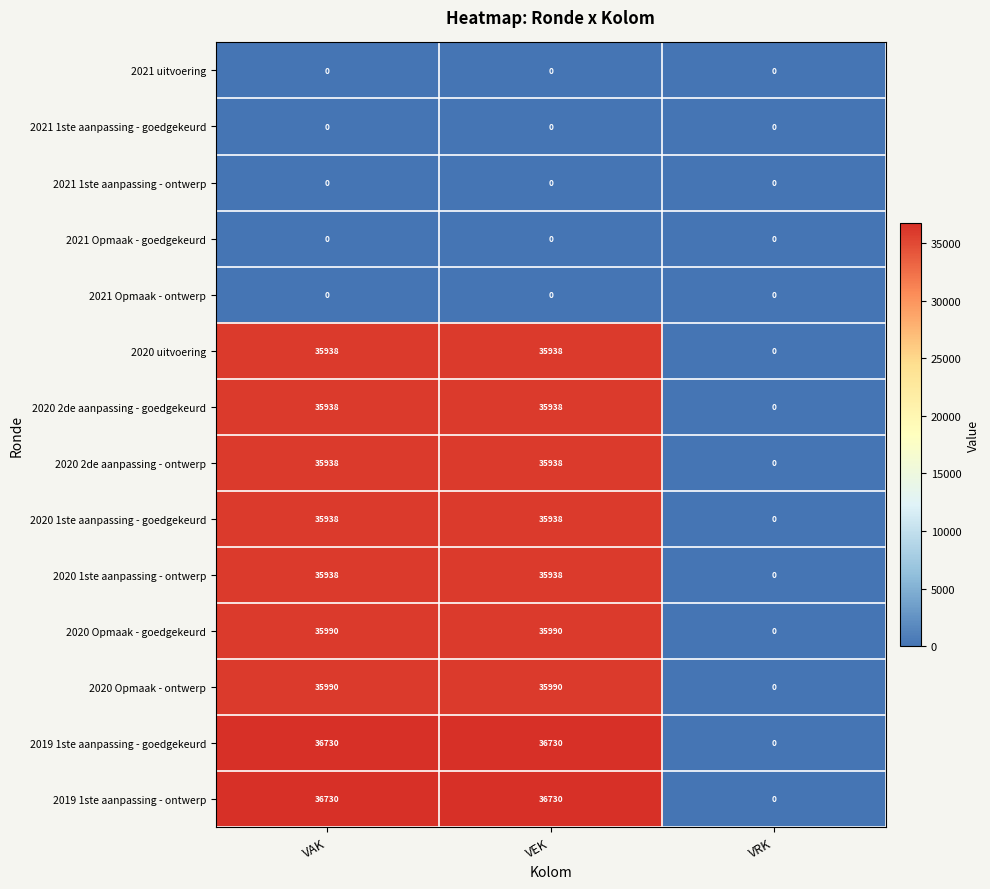

Count the 2020 1ste aanpassing - goedgekeurd values in the range 0 to 35938.

3